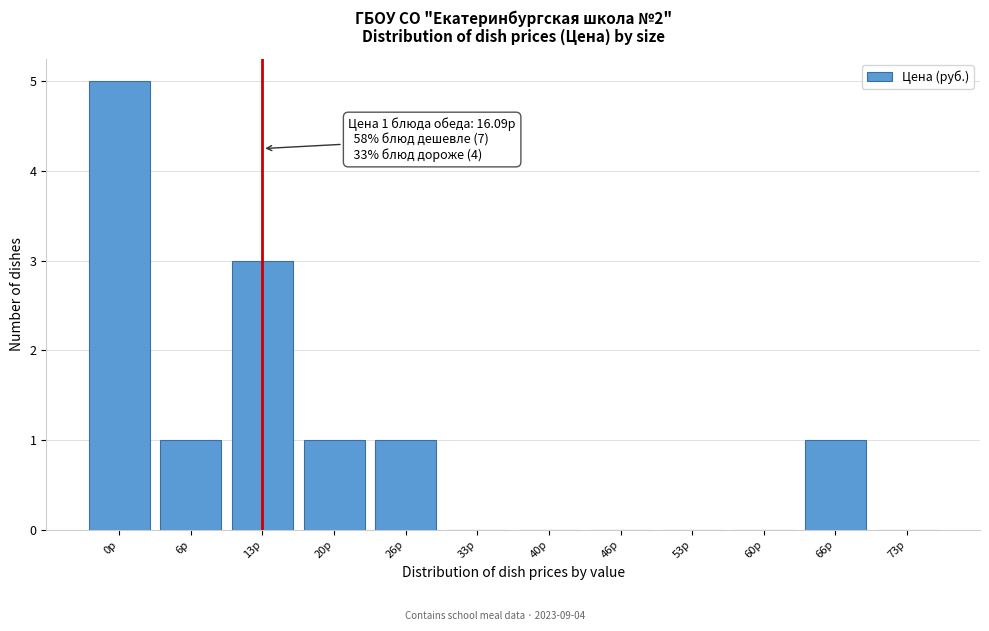

Reading left to right, extract all data points from this chart.

0р=5	6р=1	13р=3	20р=1	26р=1	33р=0	40р=0	46р=0	53р=0	60р=0	66р=1	73р=0